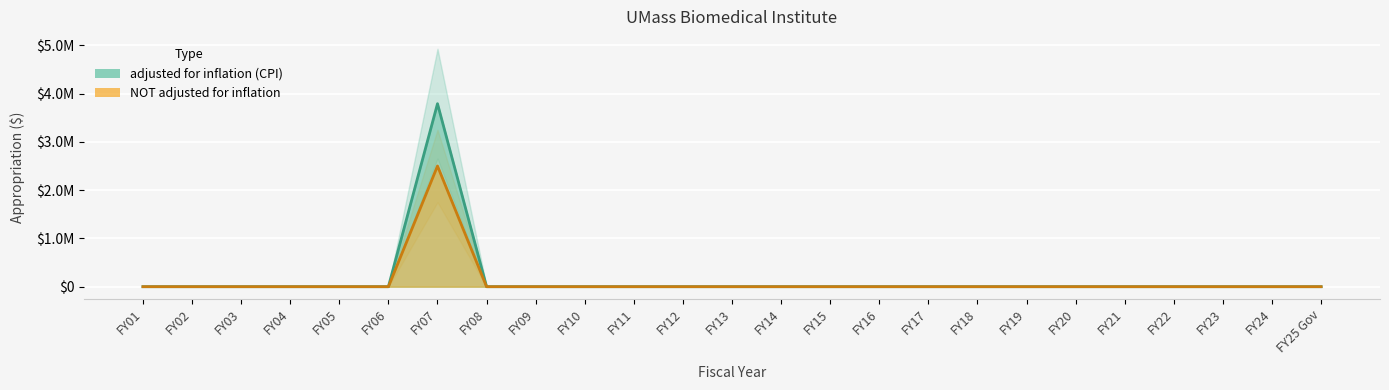

In adjusted for inflation (CPI), how many points are higher than both neighbors (excluding endpoints)?

1